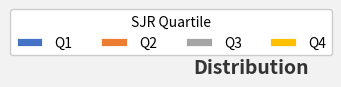

Is it true that Q3 is 27% of the pie?

True